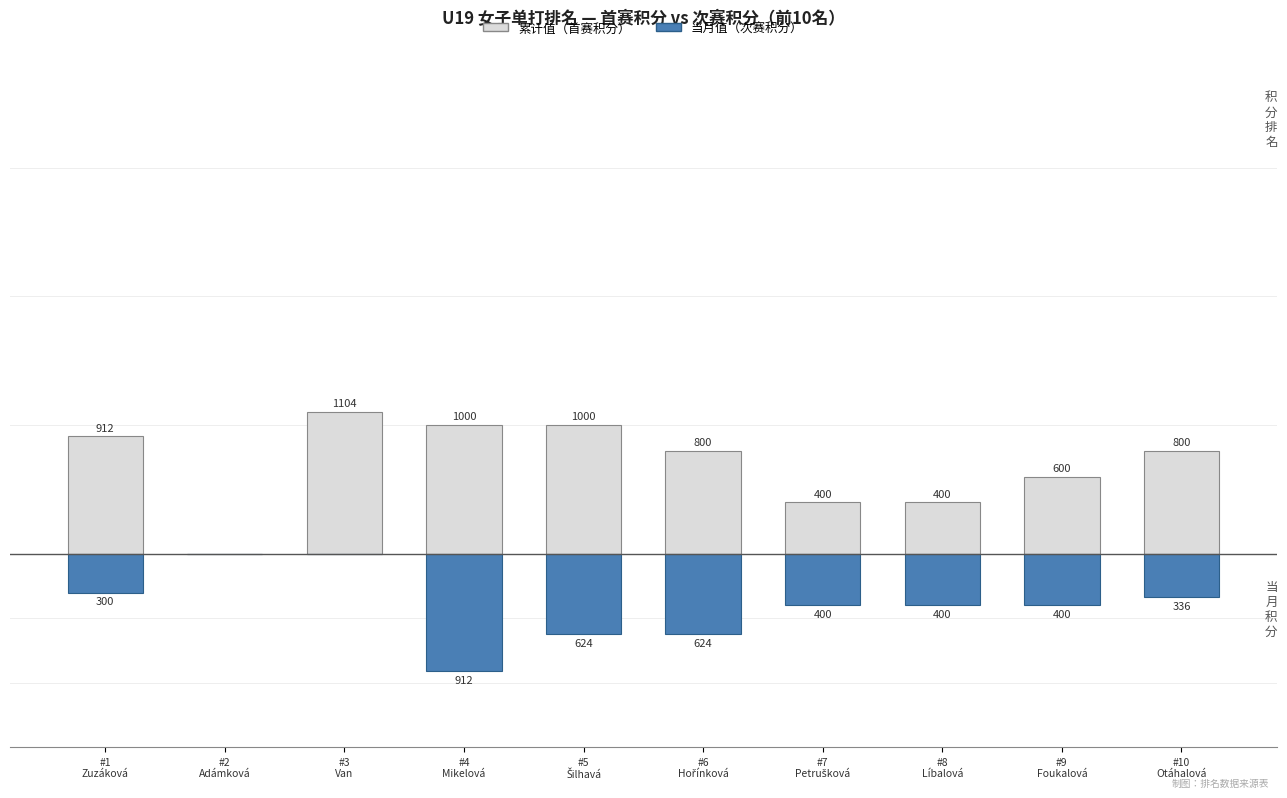

Reading left to right, list all the values displayed in this chart.

累计值（首赛积分）: 912	0	1104	1000	1000	800	400	400	600	800
当月值（次赛积分）: -300	0	0	-912	-624	-624	-400	-400	-400	-336